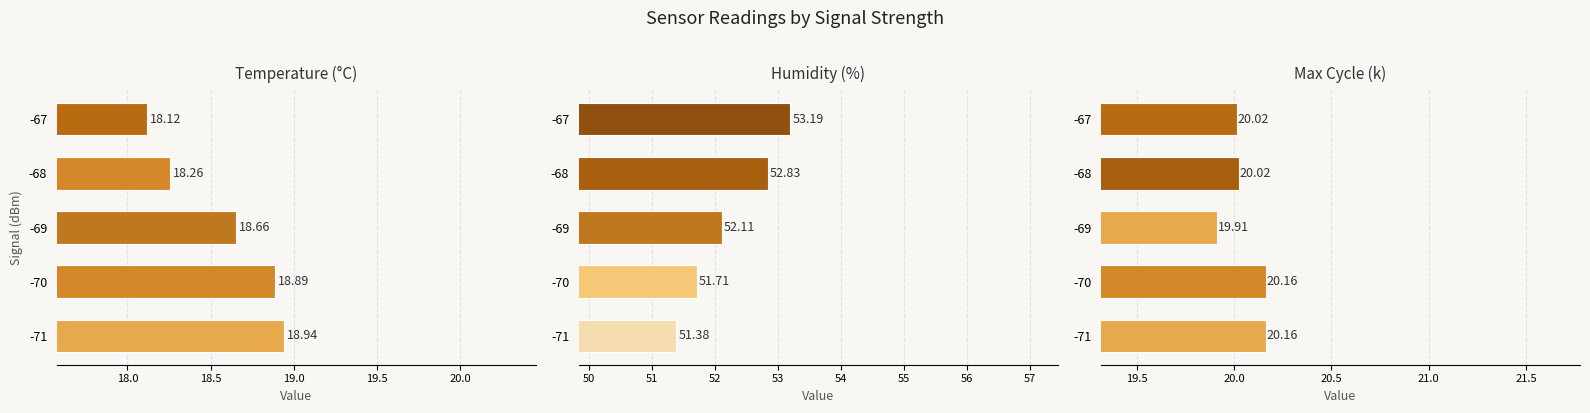

What is the difference between the maximum and minimum values in the Max_cycle /1000 series?

0.2